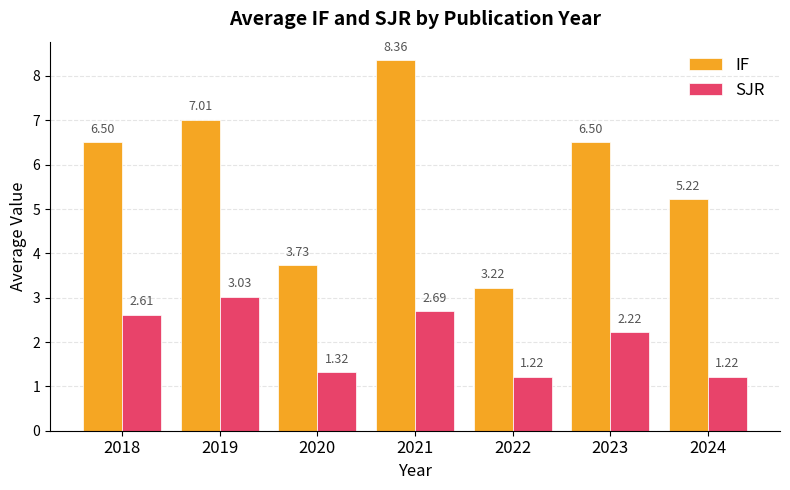

List the series in order of their overall mean, highest first.

IF, SJR